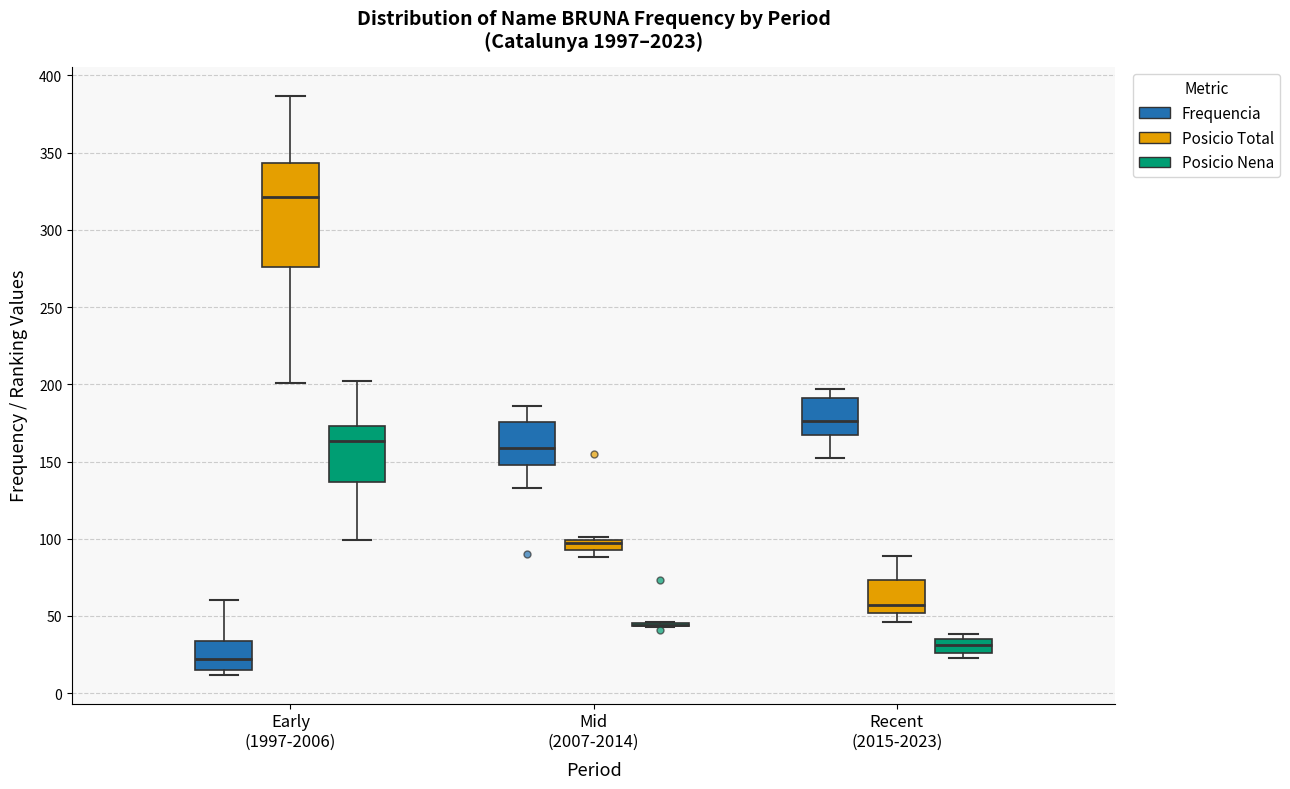

Where is the lower edge of the box for Early (1997-2006) (Posicio Total) on the y-axis? The values are not printed on the chart, so give them approximately, as read against the axis.

275